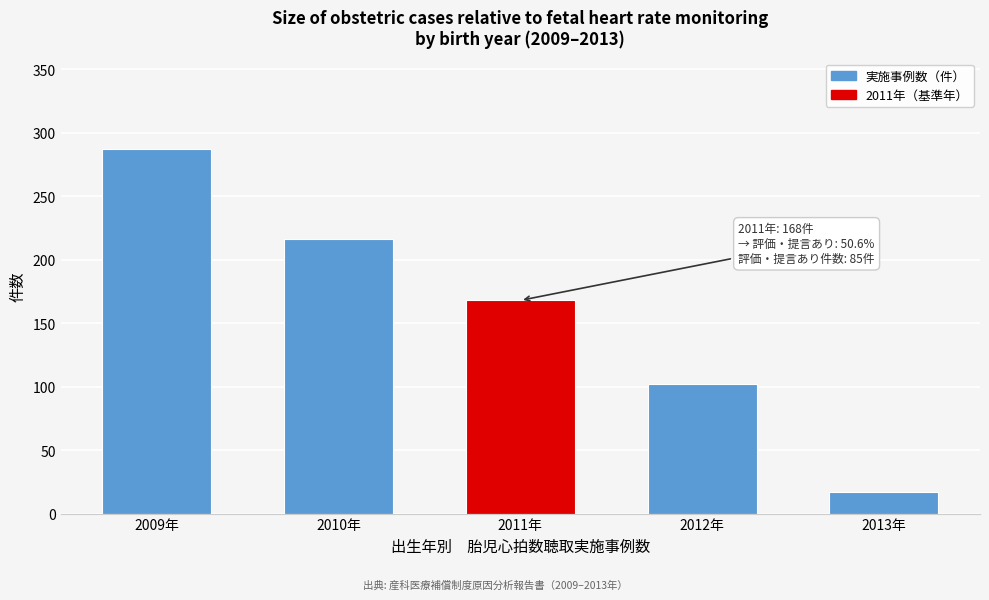

Reading left to right, transcribe all the data shown in this chart.

2009年=287	2010年=216	2011年=168	2012年=102	2013年=17